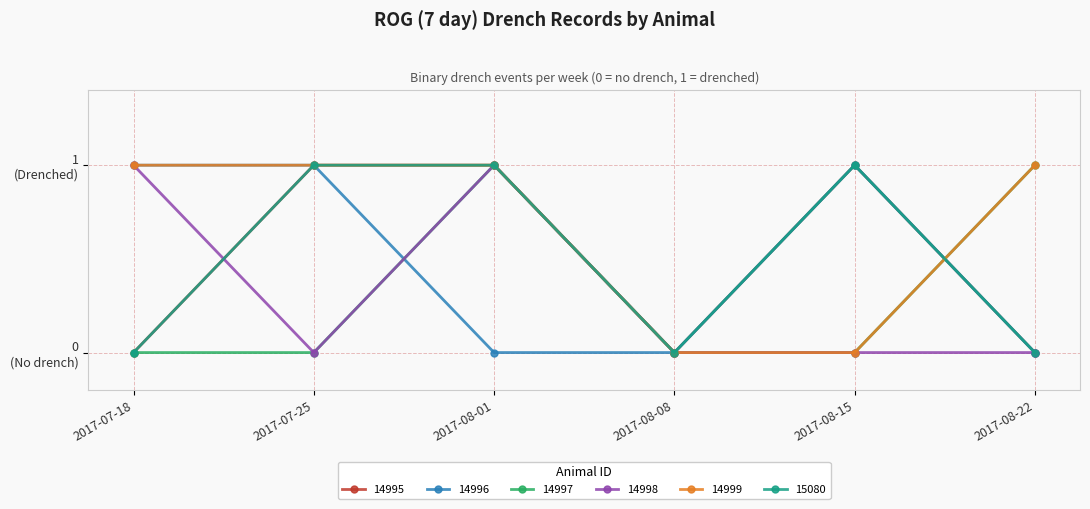

Does the chart have visible grid lines?

Yes